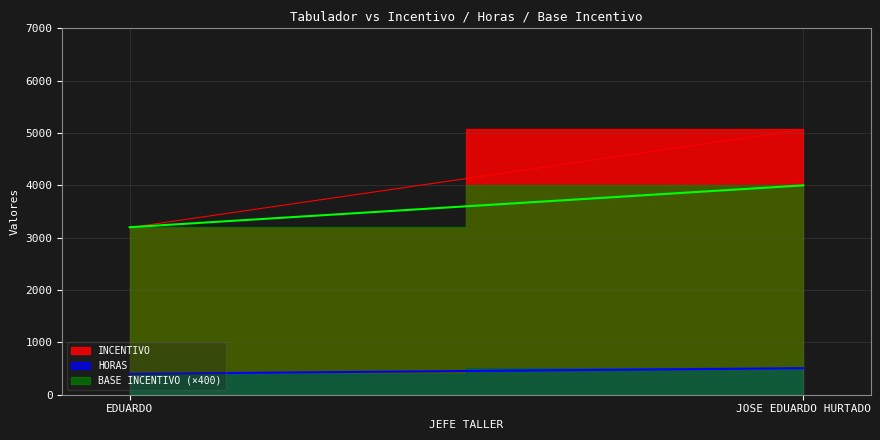

Count the number of categories in the chart.

2